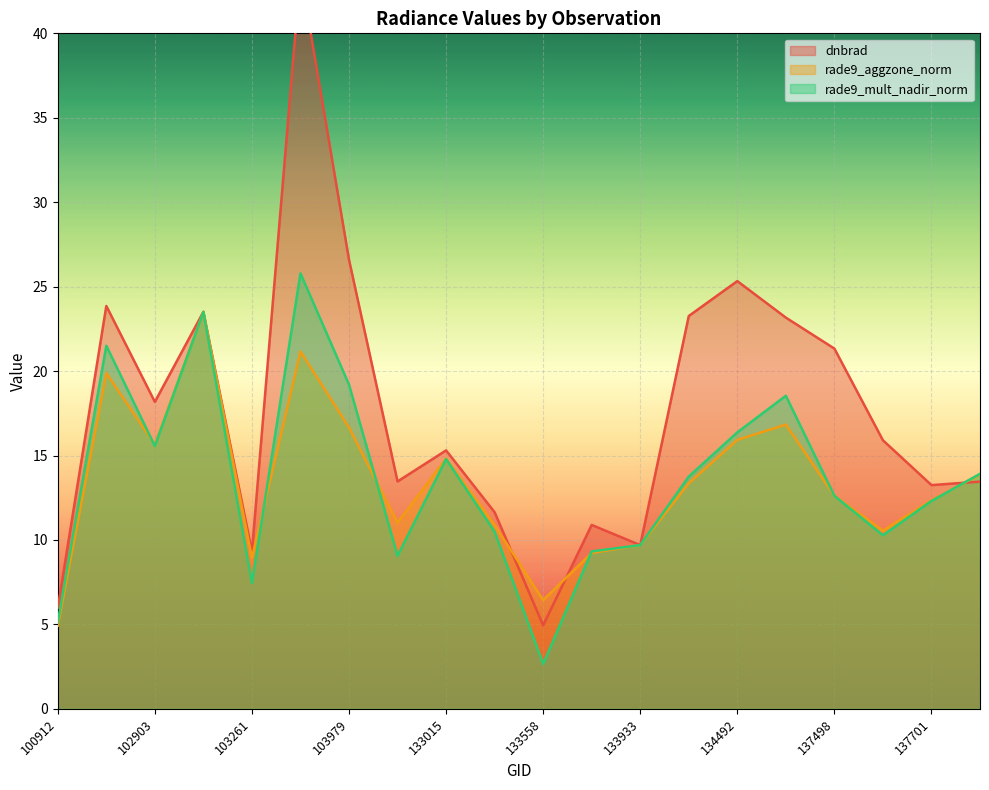

The rade9_aggzone_norm series shows 17.4 at 137498. True or false?

False